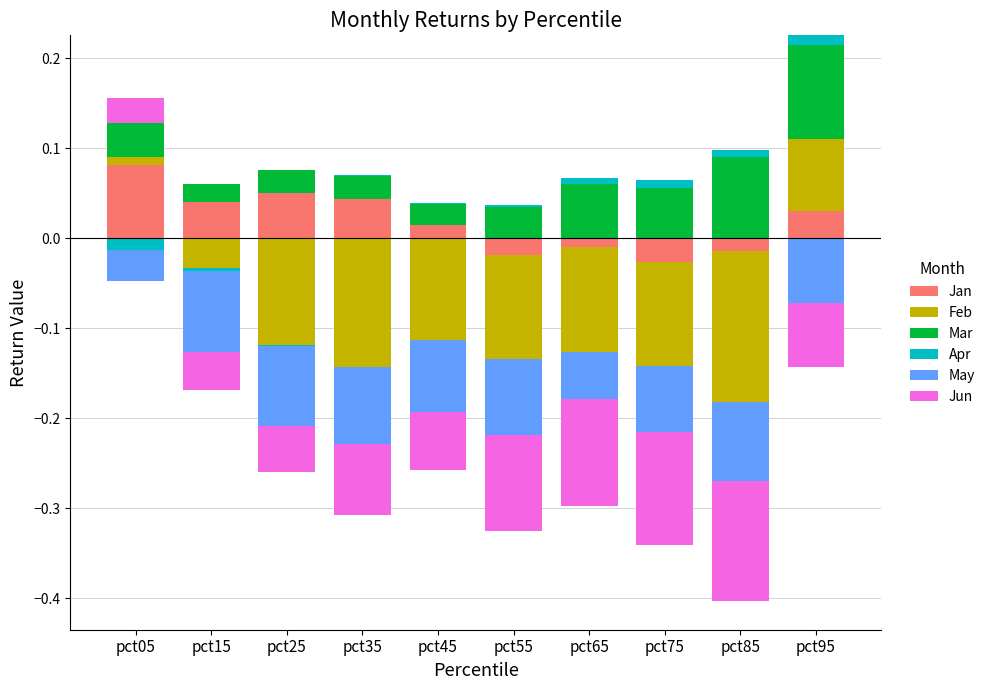

Reading left to right, list all the values displayed in this chart.

Jan: pct05=0.1	pct15=0.0	pct25=0.1	pct35=0.0	pct45=0.0	pct55=0.0	pct65=0.0	pct75=0.0	pct85=0.0	pct95=0.0
Feb: pct05=0.0	pct15=0.0	pct25=0.0	pct35=0.0	pct45=0.0	pct55=0.0	pct65=0.0	pct75=0.0	pct85=0.0	pct95=0.1
Mar: pct05=0.0	pct15=0.0	pct25=0.0	pct35=0.0	pct45=0.0	pct55=0.0	pct65=0.1	pct75=0.1	pct85=0.1	pct95=0.1
Apr: pct05=0.0	pct15=0.0	pct25=0.0	pct35=0.0	pct45=0.0	pct55=0.0	pct65=0.0	pct75=0.0	pct85=0.0	pct95=0.0
May: pct05=0.0	pct15=0.0	pct25=0.0	pct35=0.0	pct45=0.0	pct55=0.0	pct65=0.0	pct75=0.0	pct85=0.0	pct95=0.0
Jun: pct05=0.0	pct15=0.0	pct25=0.0	pct35=0.0	pct45=0.0	pct55=0.0	pct65=0.0	pct75=0.0	pct85=0.0	pct95=0.0